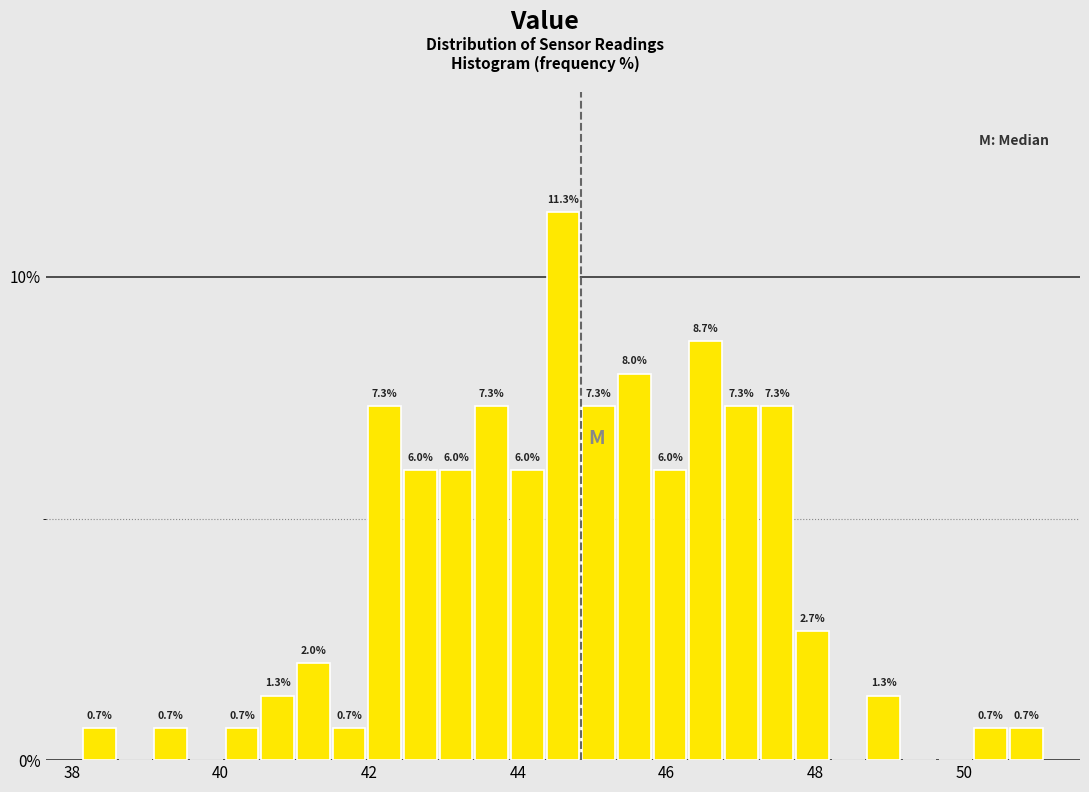

Around what value on the x-axis is the tallest bar? Give the approximate position of its centre, as read against the axis.

44.6